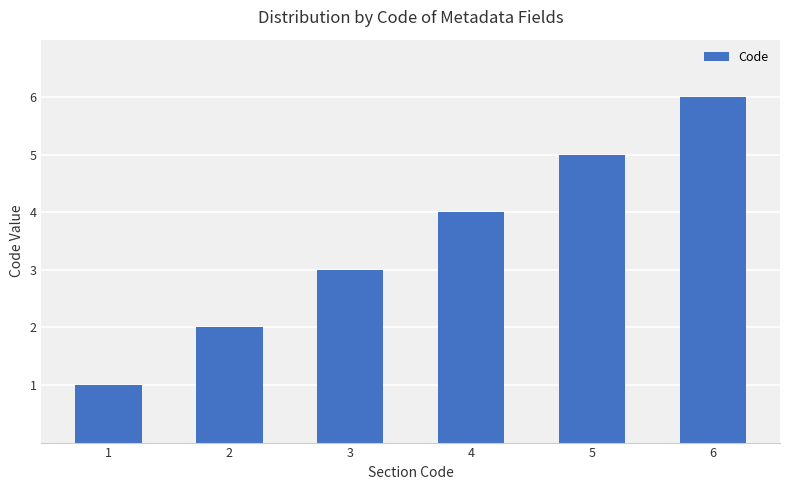

Reading right to left, list all the values displayed in this chart.

6=6	5=5	4=4	3=3	2=2	1=1